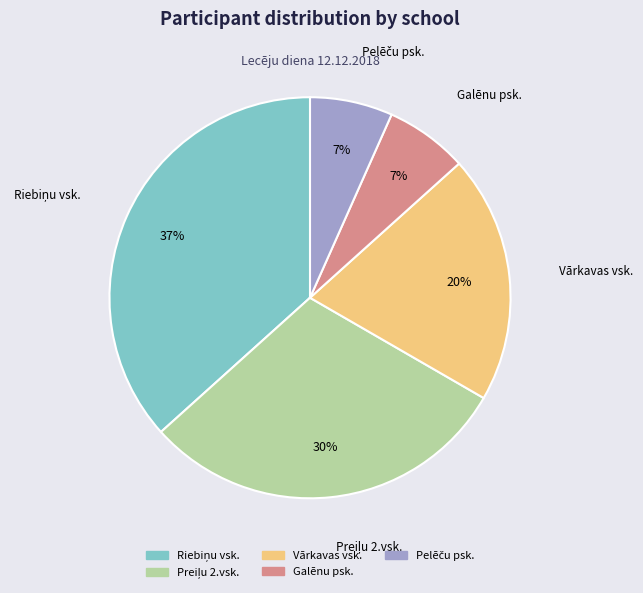

To the nearest percent, what percentage of the pie is Galēnu psk.?

7%